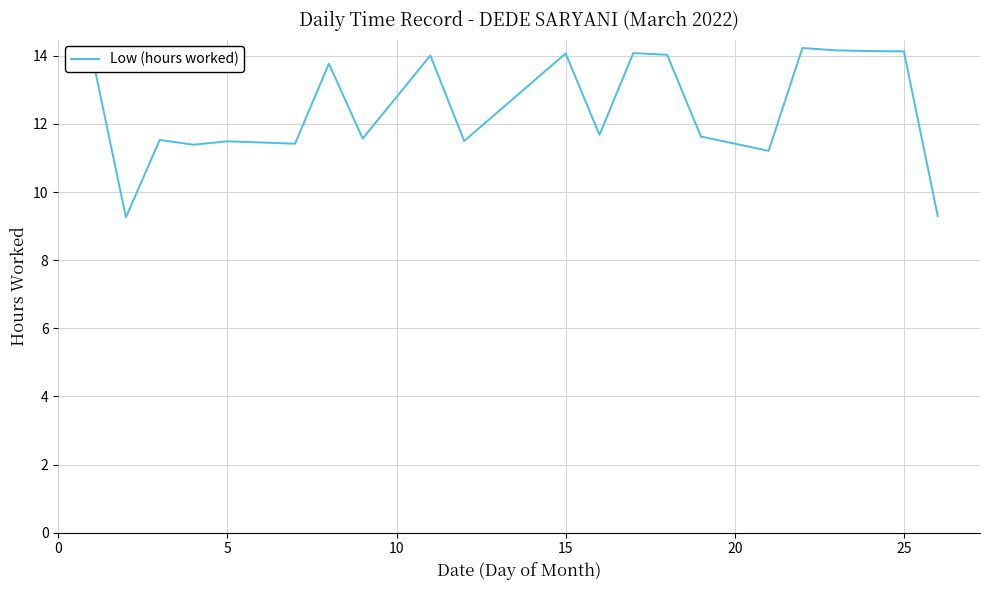

What is the greatest value displayed?

14.2